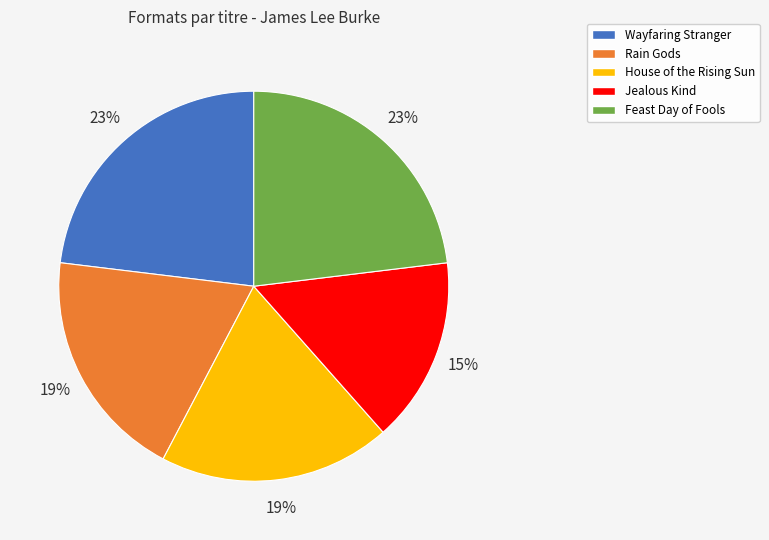

To the nearest percent, what portion does Feast Day of Fools represent?

23%